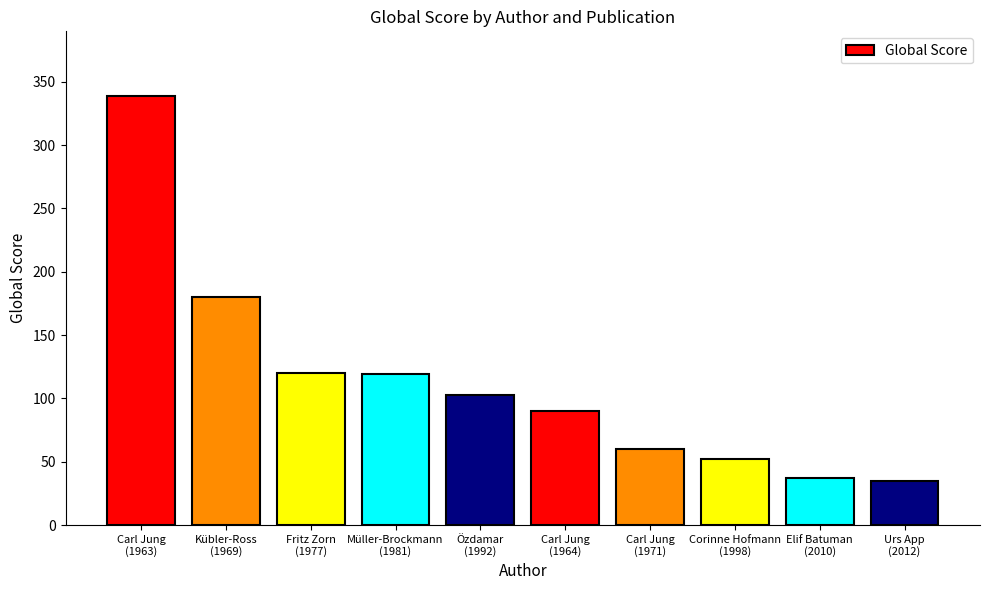

Which has a higher value, Müller-Brockmann
(1981) or Özdamar
(1992)?

Müller-Brockmann
(1981)